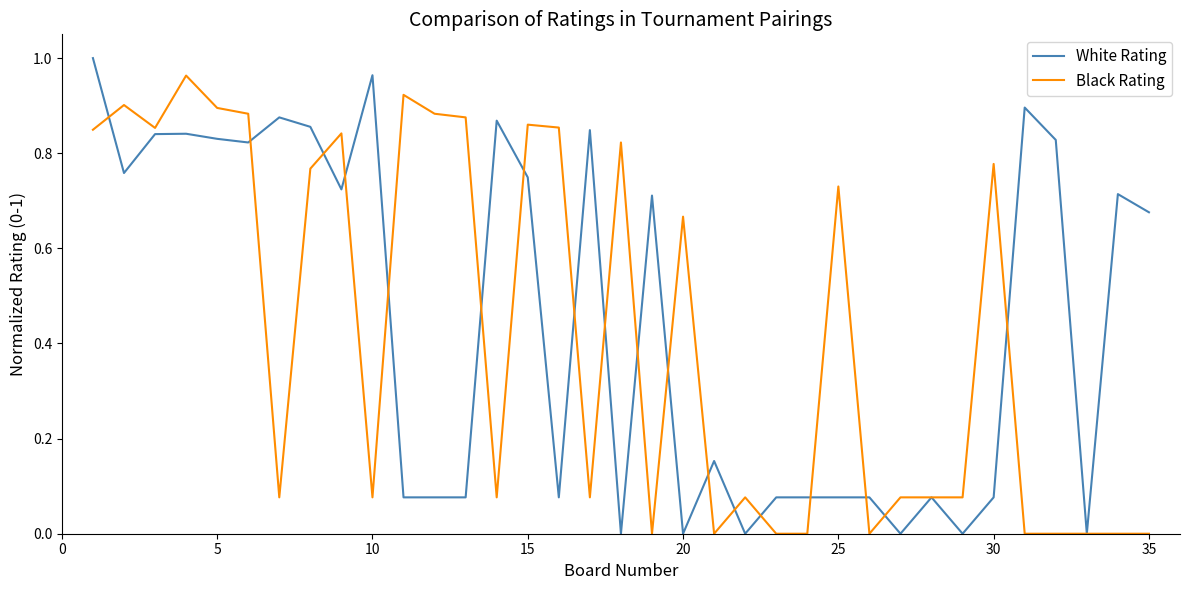

Which series has the largest range (max minus min)?

White Rating